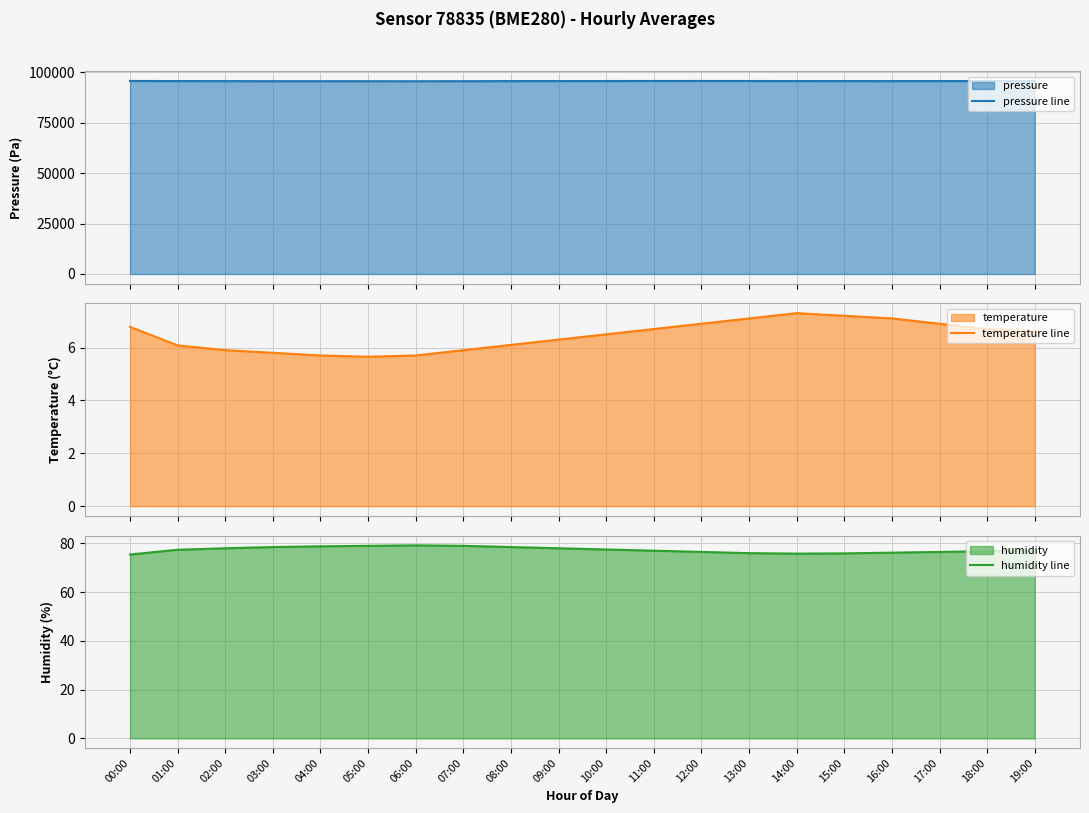

At which label is humidity line closest to 77?

11:00